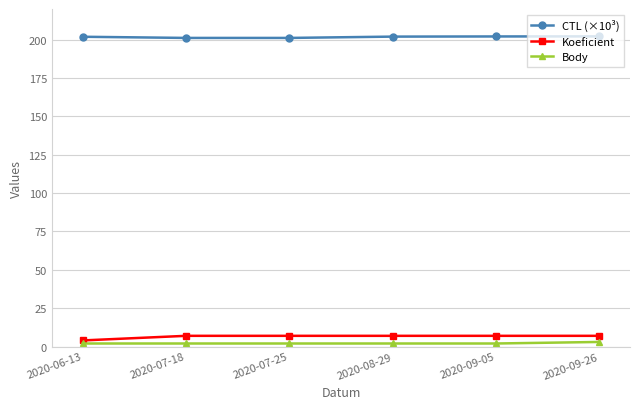

Is the value of Koeficient at 2020-07-25 greater than the value of Body at 2020-08-29?

Yes